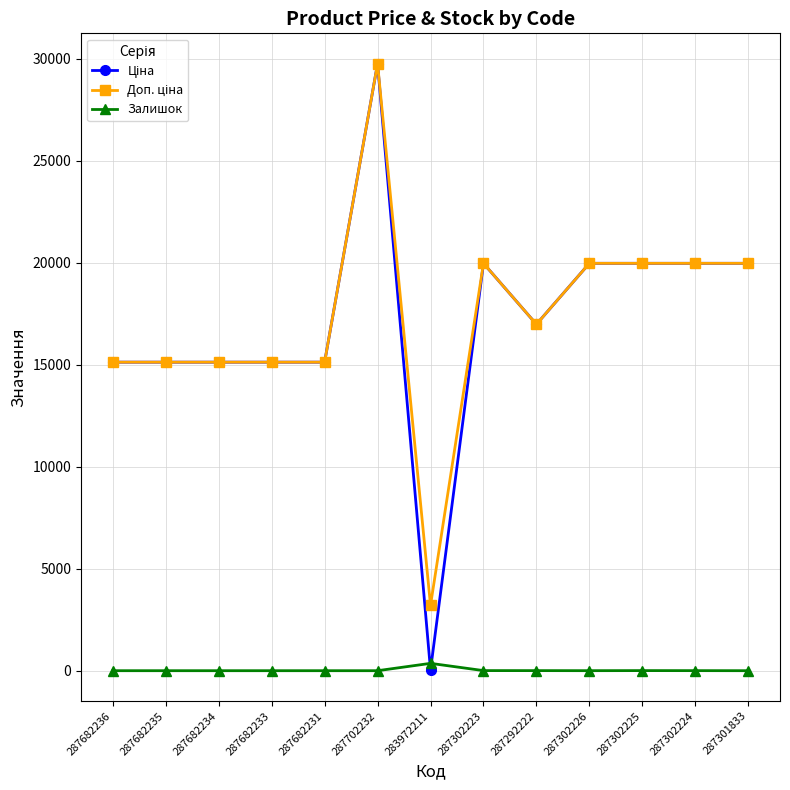

Which label corresponds to the largest value in the chart?

287702232